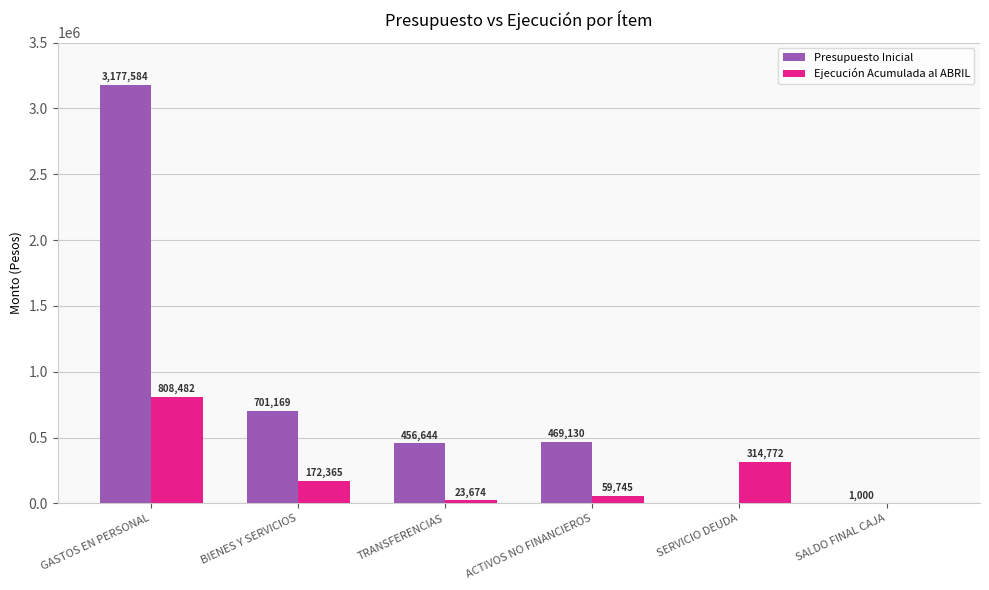

What is the sum of the Presupuesto Inicial values at BIENES Y SERVICIOS and GASTOS EN PERSONAL?

3878753